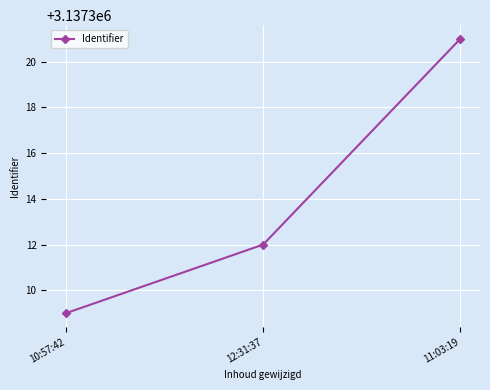

How many values are between 3137309 and 3137321?

3